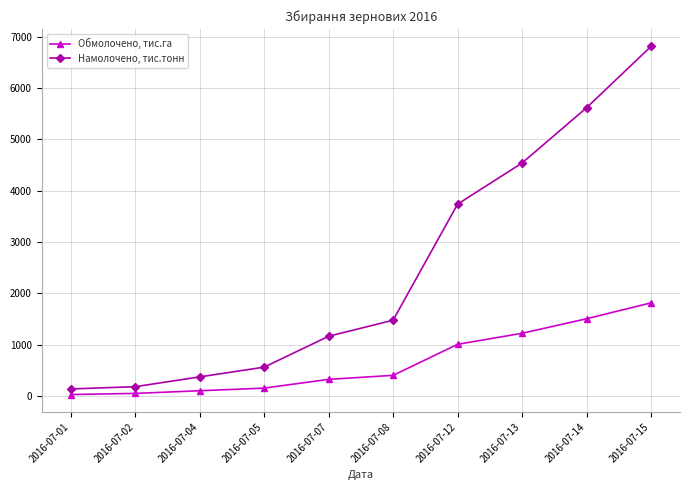

List the series in order of their overall mean, highest first.

Намолочено, тис.тонн, Обмолочено, тис.га